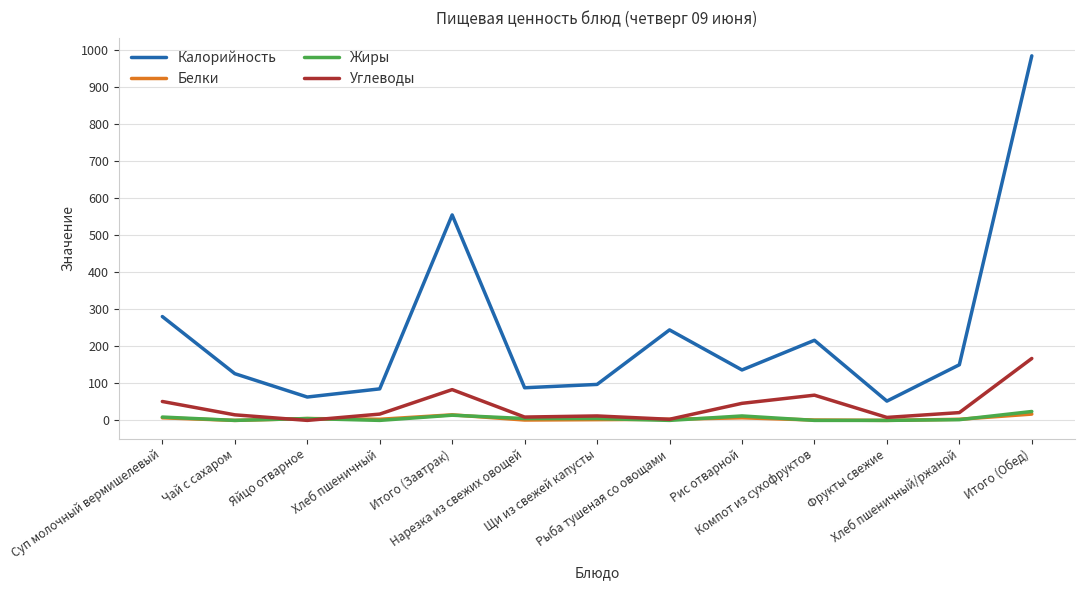

True or false: Жиры has a value of 0 at Чай с сахаром.

True